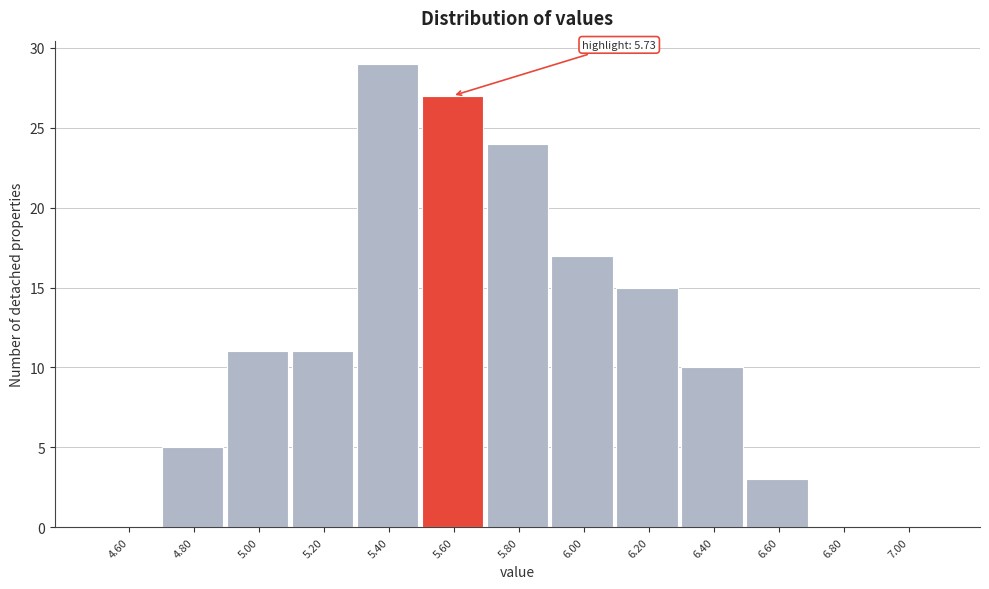

Reading left to right, what are all the values shown in this chart?

4.60=0	4.80=5	5.00=11	5.20=11	5.40=29	5.60=27	5.80=24	6.00=17	6.20=15	6.40=10	6.60=3	6.80=0	7.00=0